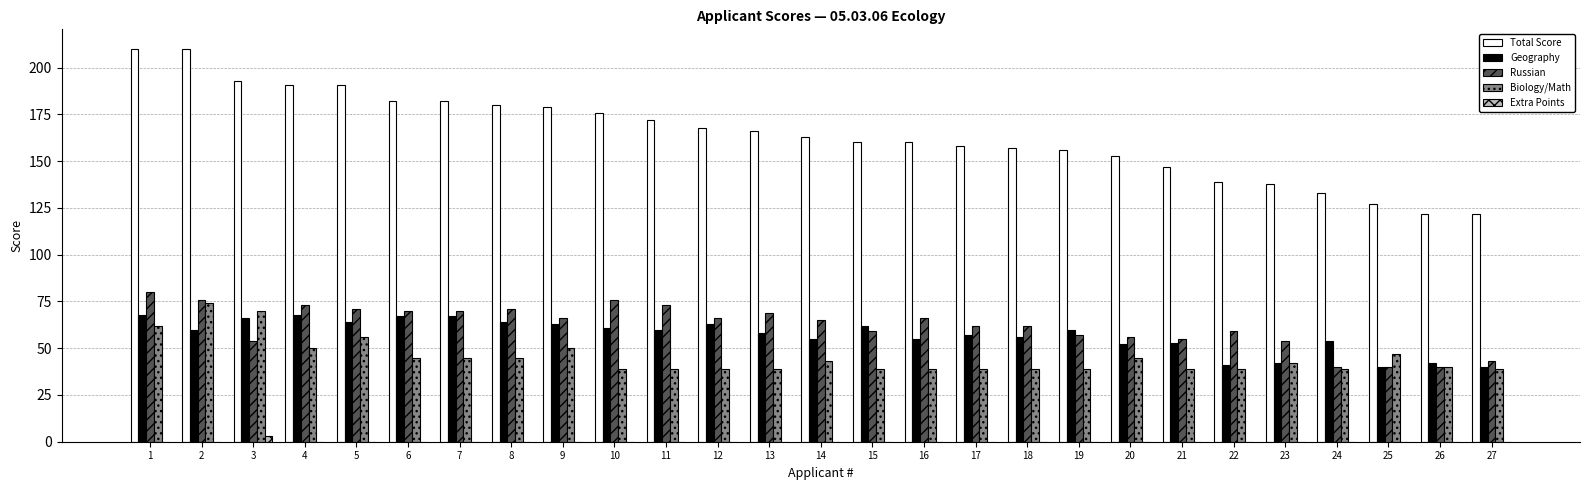

The Total Score series shows 29 at 27. True or false?

False